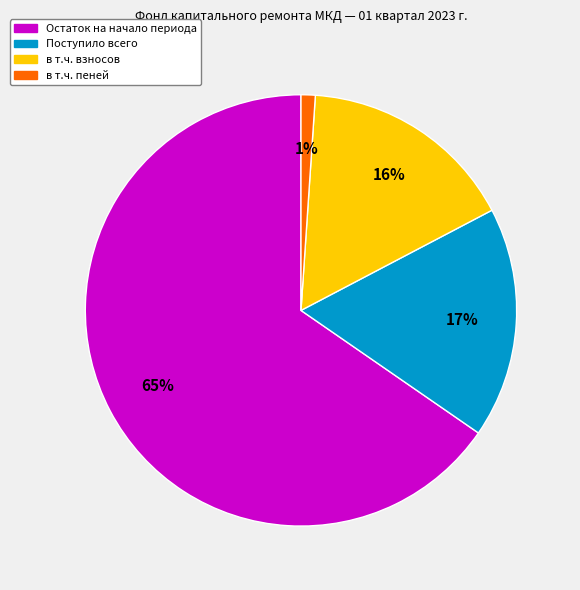

Is there any slice that represents more than half of the pie?

Yes